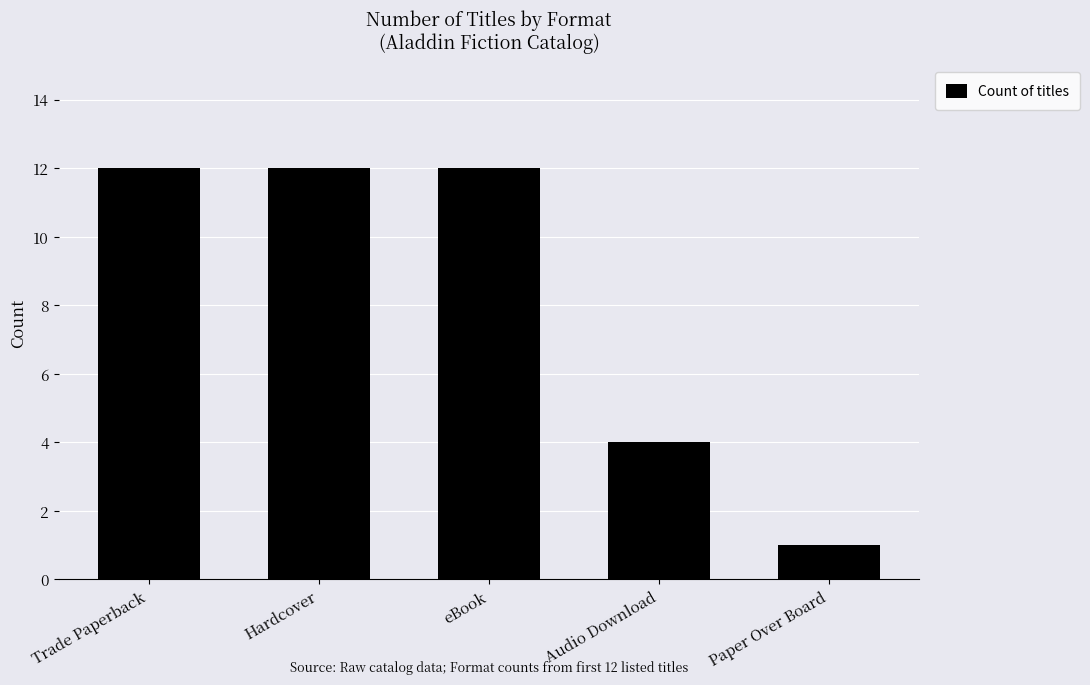

Which category has the lowest value across all series?

Paper Over Board